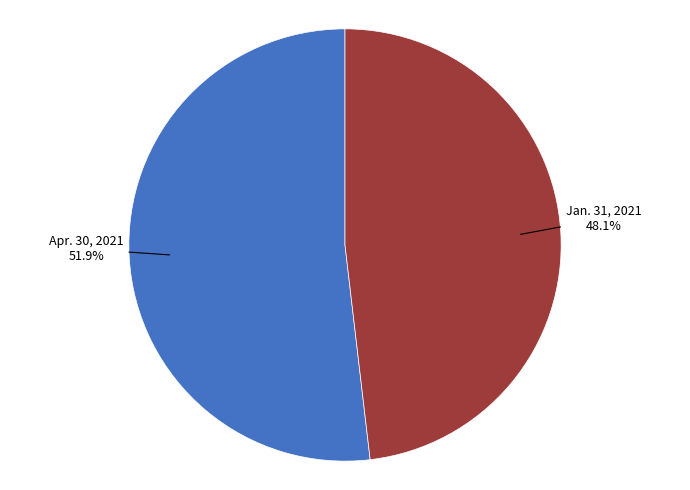

Rank the categories by value from lowest to highest.

Jan. 31, 2021, Apr. 30, 2021